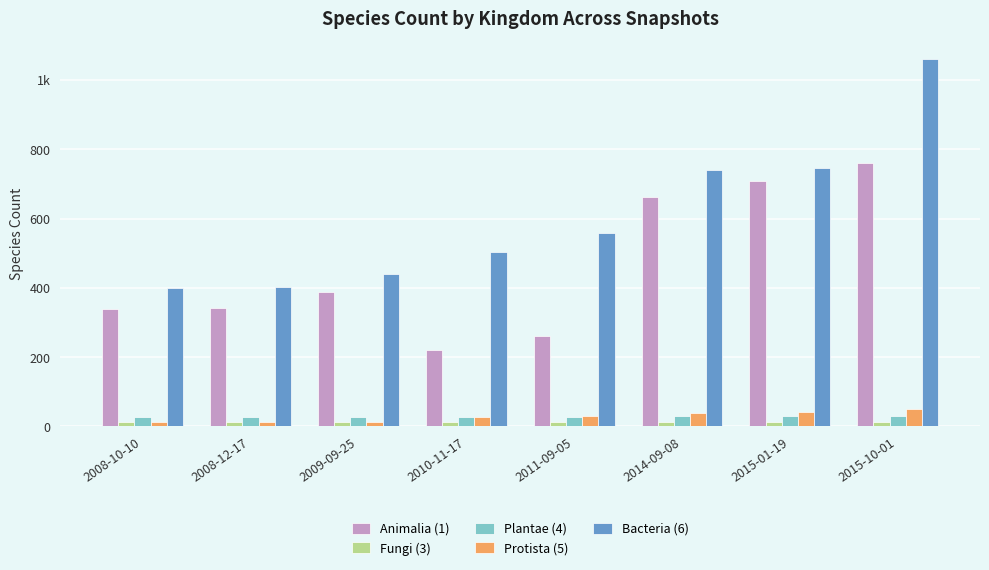

What are all the series names shown in the legend?

Animalia (1), Fungi (3), Plantae (4), Protista (5), Bacteria (6)